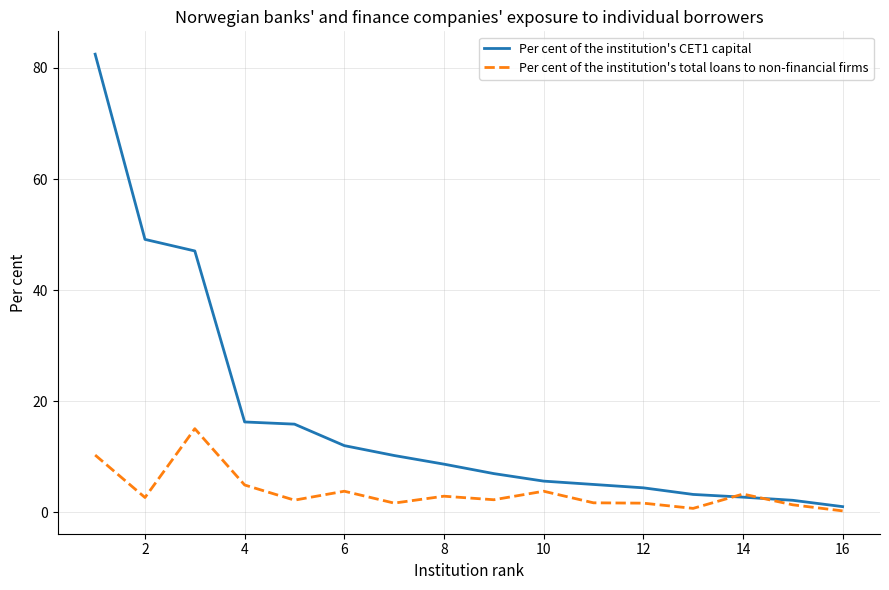

Which series has the largest range (max minus min)?

Per cent of the institution's CET1 capital